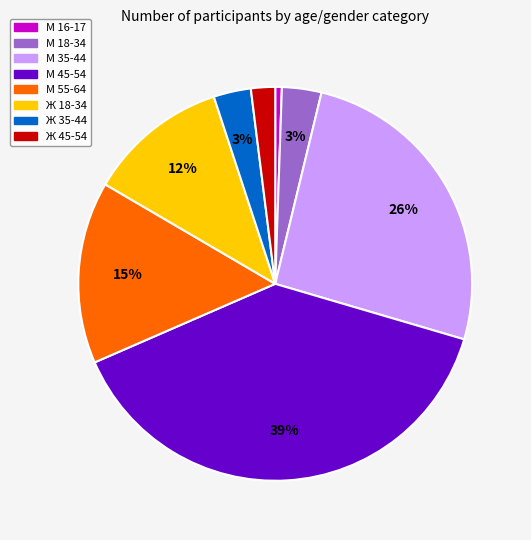

What is the largest slice in the pie chart?

М 45-54